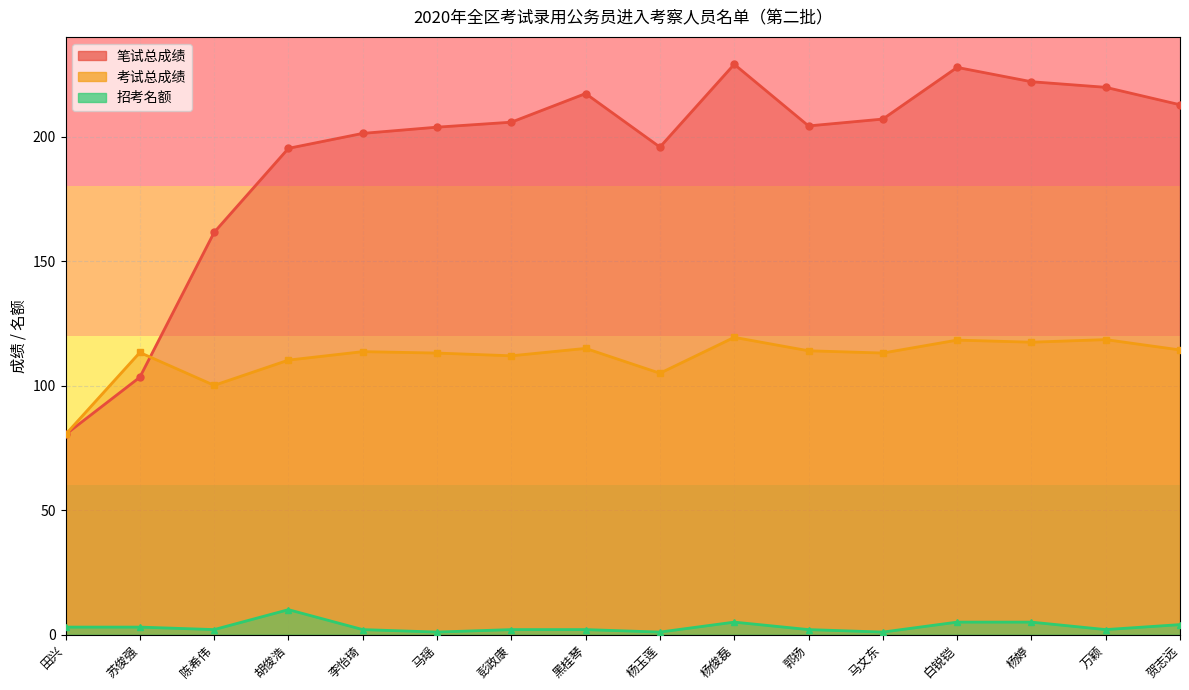

True or false: 招考名额 and 考试总成绩 intersect in this chart.

False